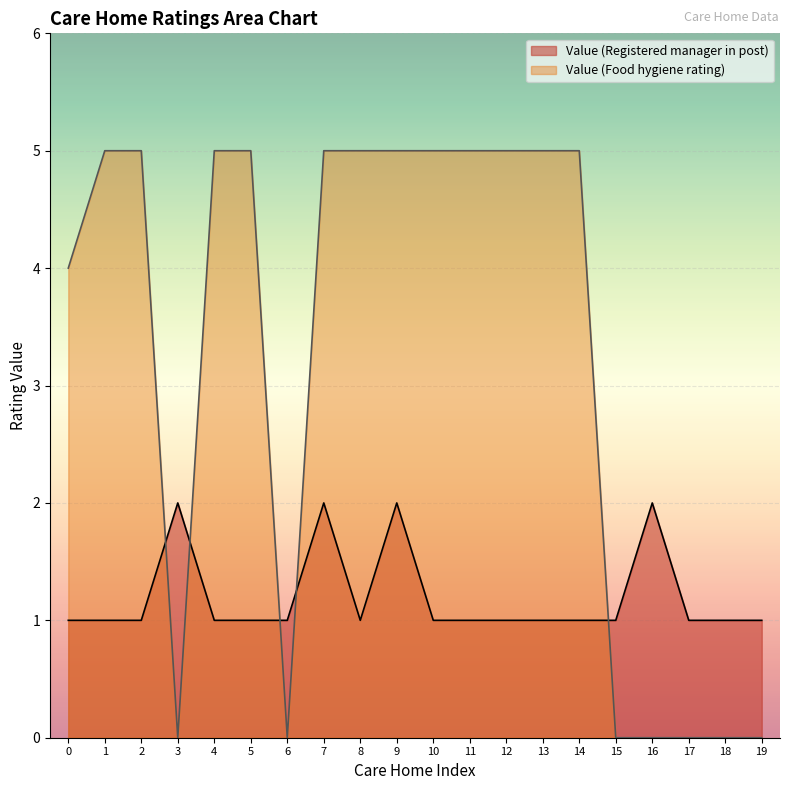

Reading right to left, transcribe all the data shown in this chart.

Value (Registered manager in post): 1	1	1	2	1	1	1	1	1	1	2	1	2	1	1	1	2	1	1	1
Value (Food hygiene rating): 0	0	0	0	0	5	5	5	5	5	5	5	5	0	5	5	0	5	5	4